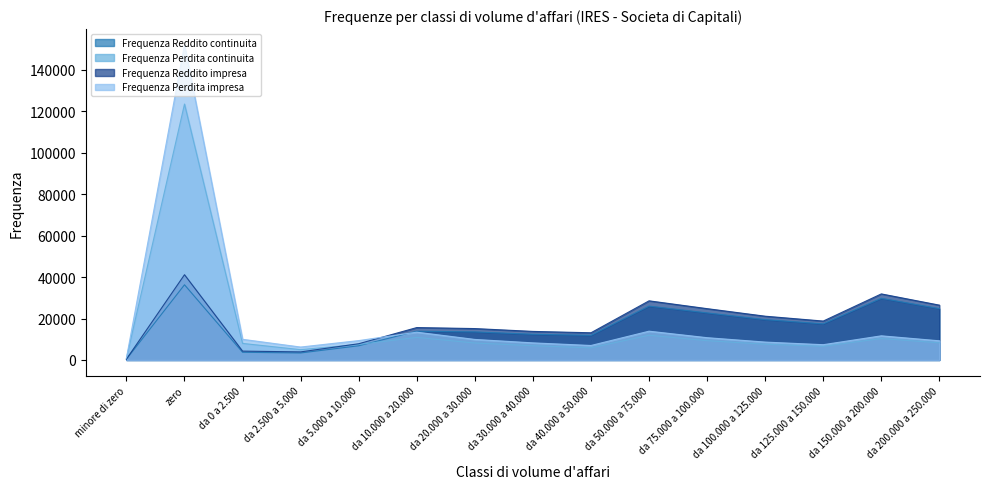

Reading right to left, list all the values displayed in this chart.

Frequenza Reddito continuita: da 200.000 a 250.000=24770	da 150.000 a 200.000=29750	da 125.000 a 150.000=17422	da 100.000 a 125.000=19470	da 75.000 a 100.000=22714	da 50.000 a 75.000=25980	da 40.000 a 50.000=11889	da 30.000 a 40.000=12408	da 20.000 a 30.000=13544	da 10.000 a 20.000=13872	da 5.000 a 10.000=6852	da 2.500 a 5.000=3384	da 0 a 2.500=3714	zero=36276	minore di zero=395
Frequenza Perdita continuita: da 200.000 a 250.000=8278	da 150.000 a 200.000=10355	da 125.000 a 150.000=6561	da 100.000 a 125.000=7598	da 75.000 a 100.000=9314	da 50.000 a 75.000=11927	da 40.000 a 50.000=5866	da 30.000 a 40.000=6868	da 20.000 a 30.000=8188	da 10.000 a 20.000=10883	da 5.000 a 10.000=7491	da 2.500 a 5.000=4982	da 0 a 2.500=7996	zero=123448	minore di zero=800
Frequenza Reddito impresa: da 200.000 a 250.000=26450	da 150.000 a 200.000=31869	da 125.000 a 150.000=18770	da 100.000 a 125.000=21118	da 75.000 a 100.000=24759	da 50.000 a 75.000=28531	da 40.000 a 50.000=13125	da 30.000 a 40.000=13782	da 20.000 a 30.000=15149	da 10.000 a 20.000=15636	da 5.000 a 10.000=7840	da 2.500 a 5.000=3903	da 0 a 2.500=4274	zero=41130	minore di zero=425
Frequenza Perdita impresa: da 200.000 a 250.000=9250	da 150.000 a 200.000=11652	da 125.000 a 150.000=7373	da 100.000 a 125.000=8636	da 75.000 a 100.000=10752	da 50.000 a 75.000=13888	da 40.000 a 50.000=6992	da 30.000 a 40.000=8252	da 20.000 a 30.000=9914	da 10.000 a 20.000=13412	da 5.000 a 10.000=9352	da 2.500 a 5.000=6239	da 0 a 2.500=9969	zero=152003	minore di zero=941